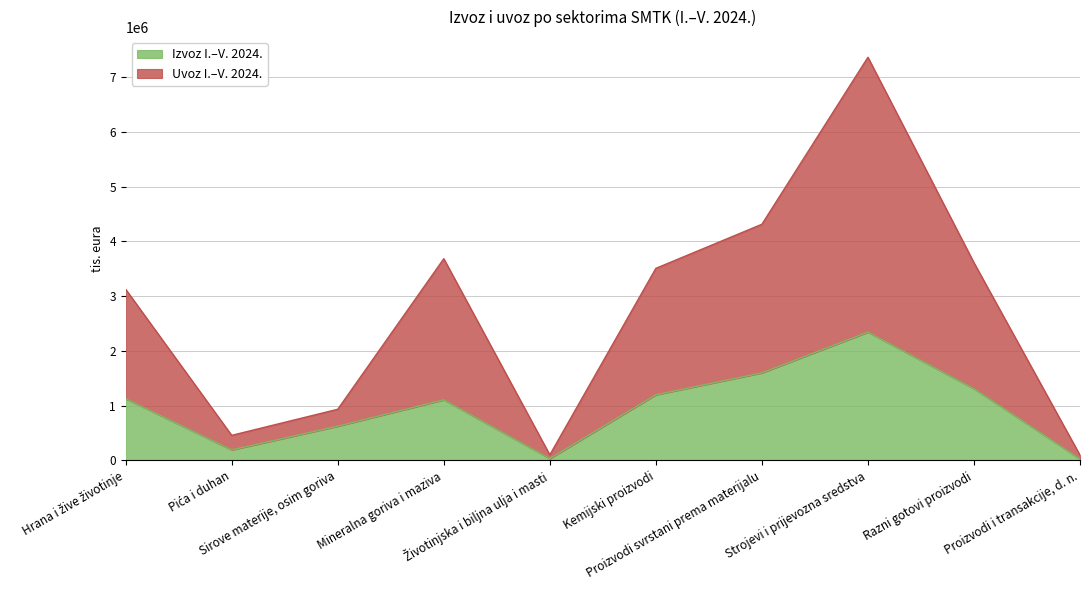

What is the smallest value displayed?

27489